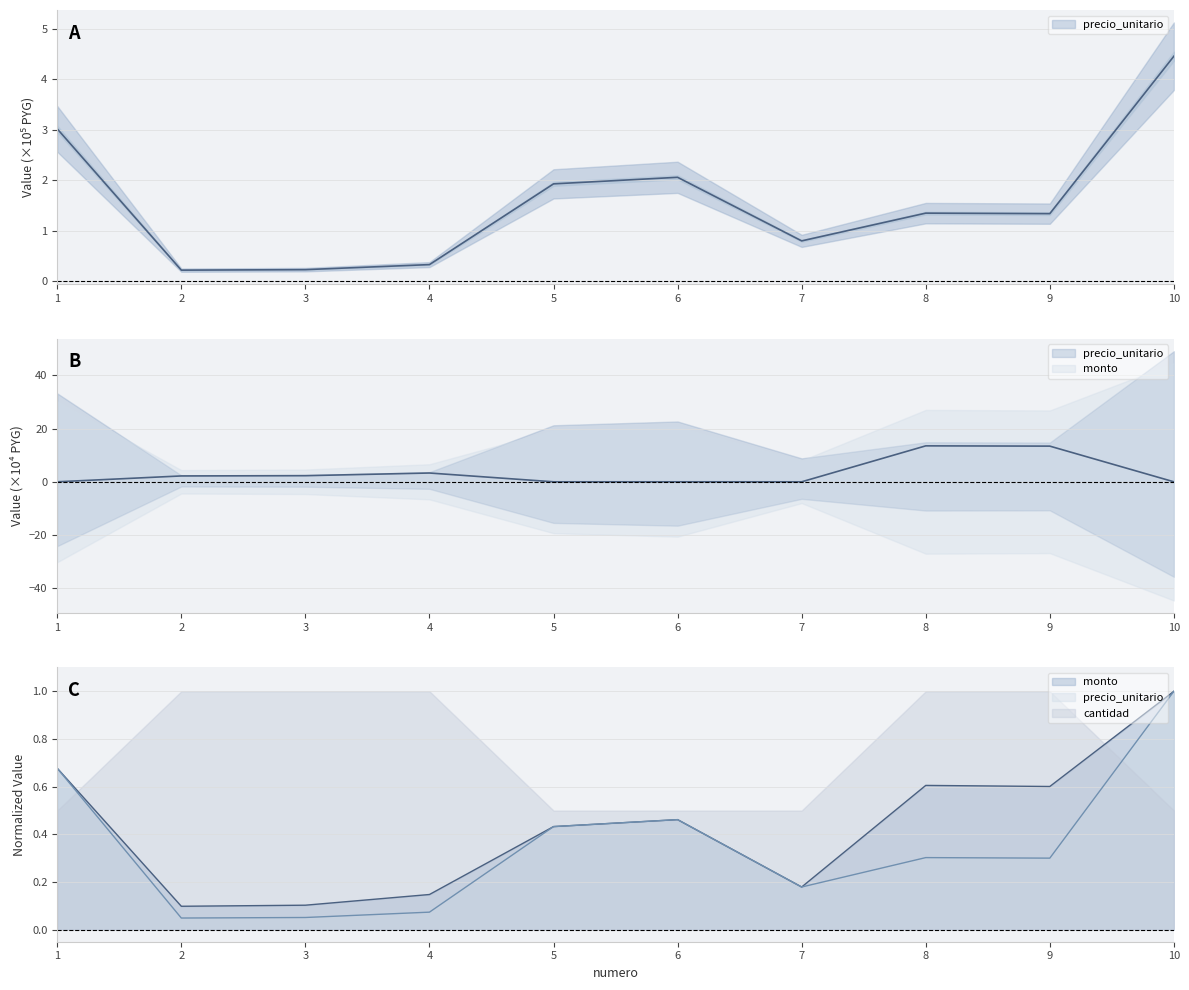

Rank the series at 5 from highest to lowest value.

precio_unitario, monto